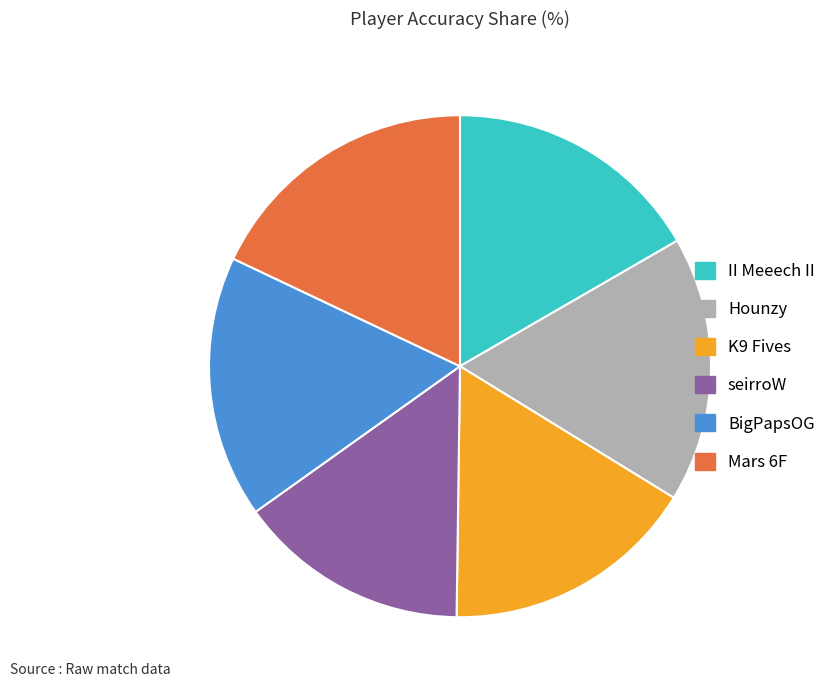

The BigPapsOG slice represents 2% of the pie. True or false?

False